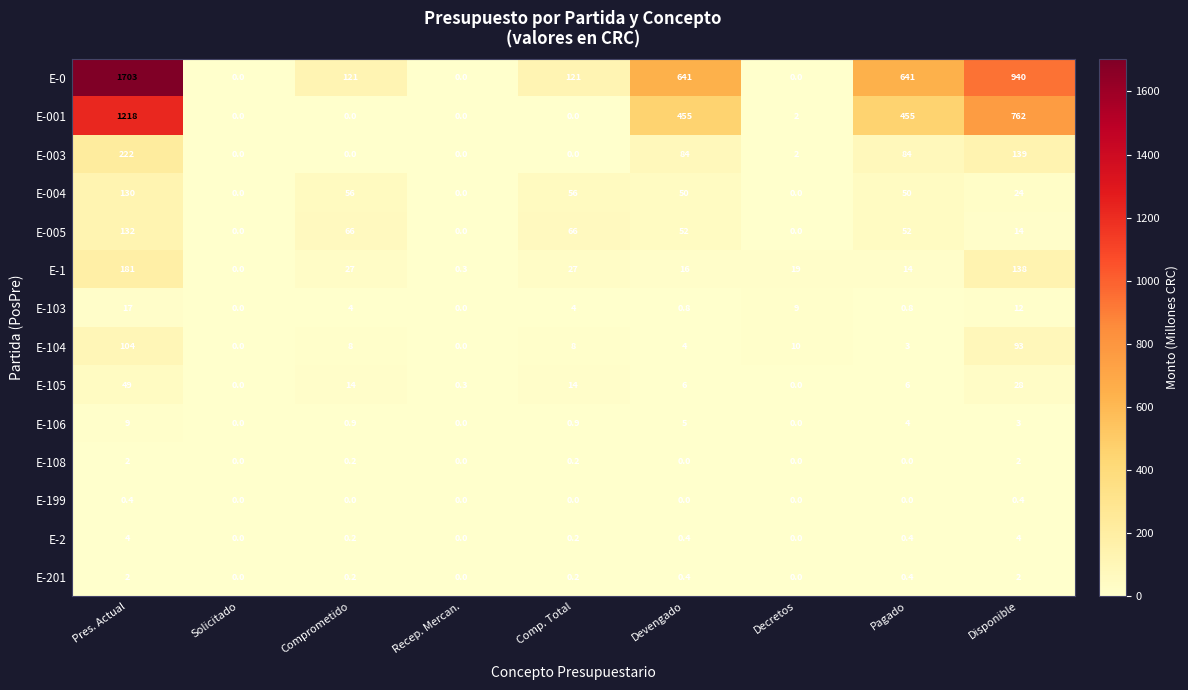

What is the difference between the maximum and minimum values in the E-106 series?

9.0